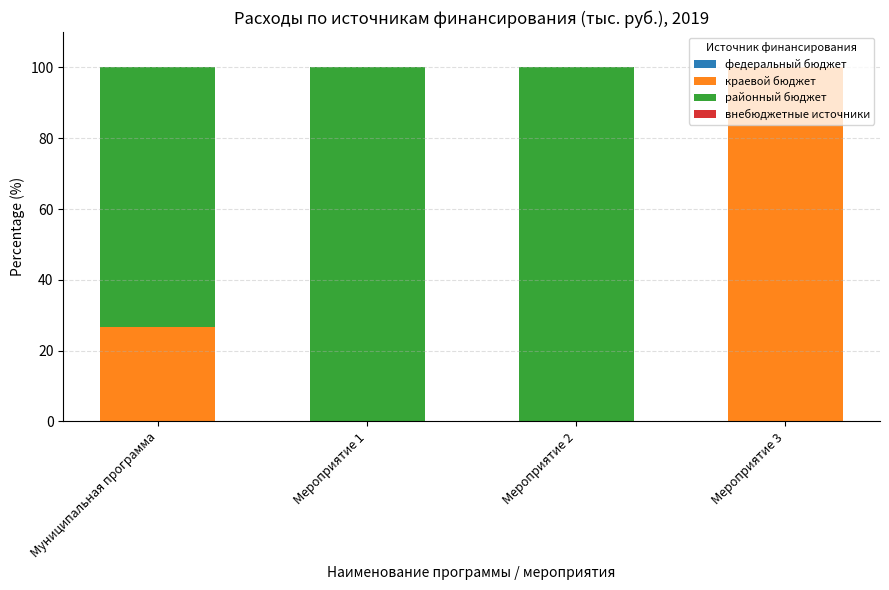

How many series are shown in this chart?

2